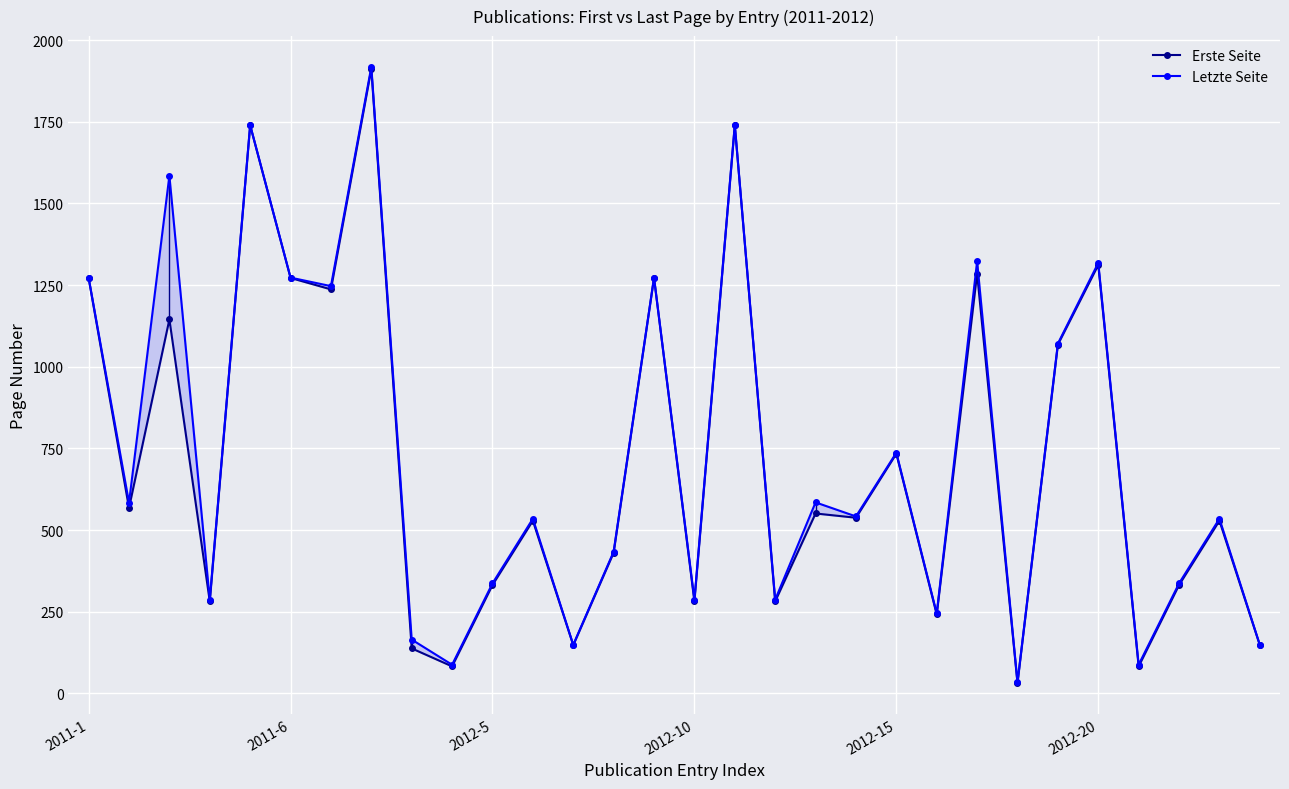

True or false: Erste Seite has more than 2 points higher than both neighbors.

True